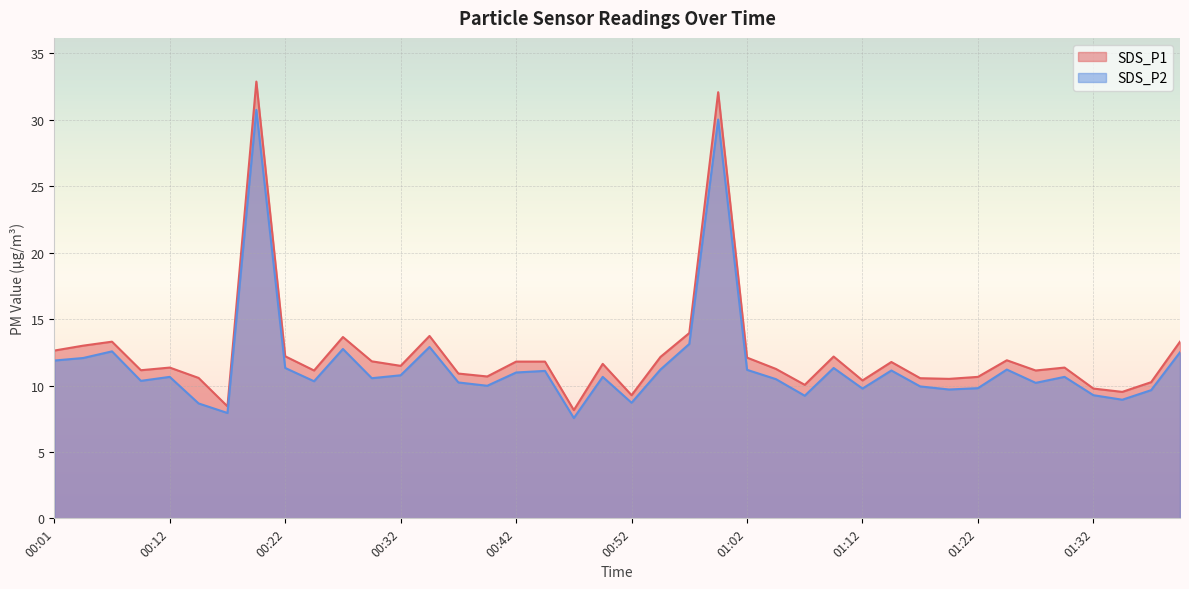

How many lines are shown in the chart?

2